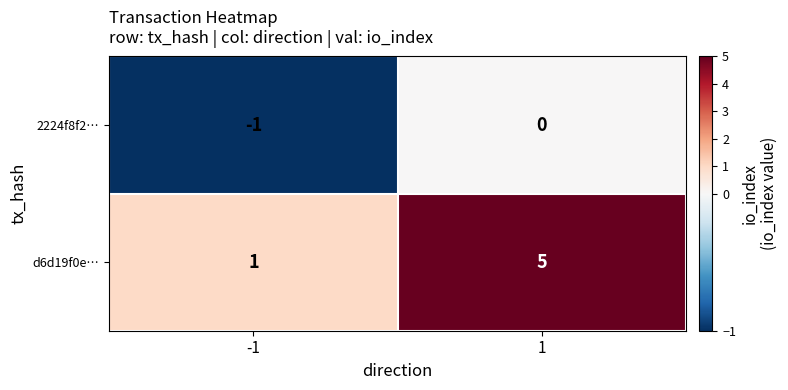

Which series has the widest spread of values?

d6d19f0e…